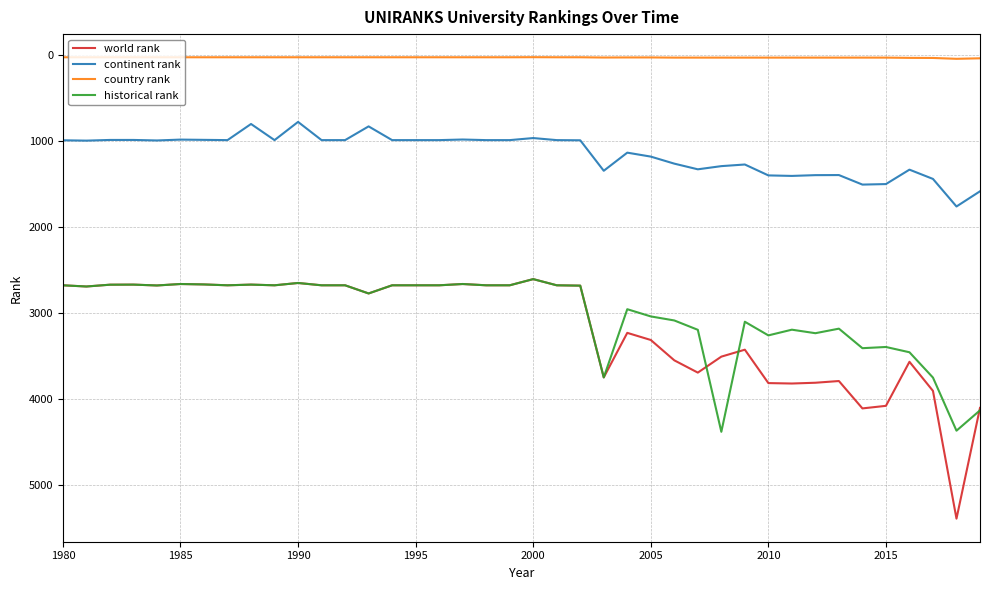

True or false: historical rank has more than 1 points higher than both neighbors.

True